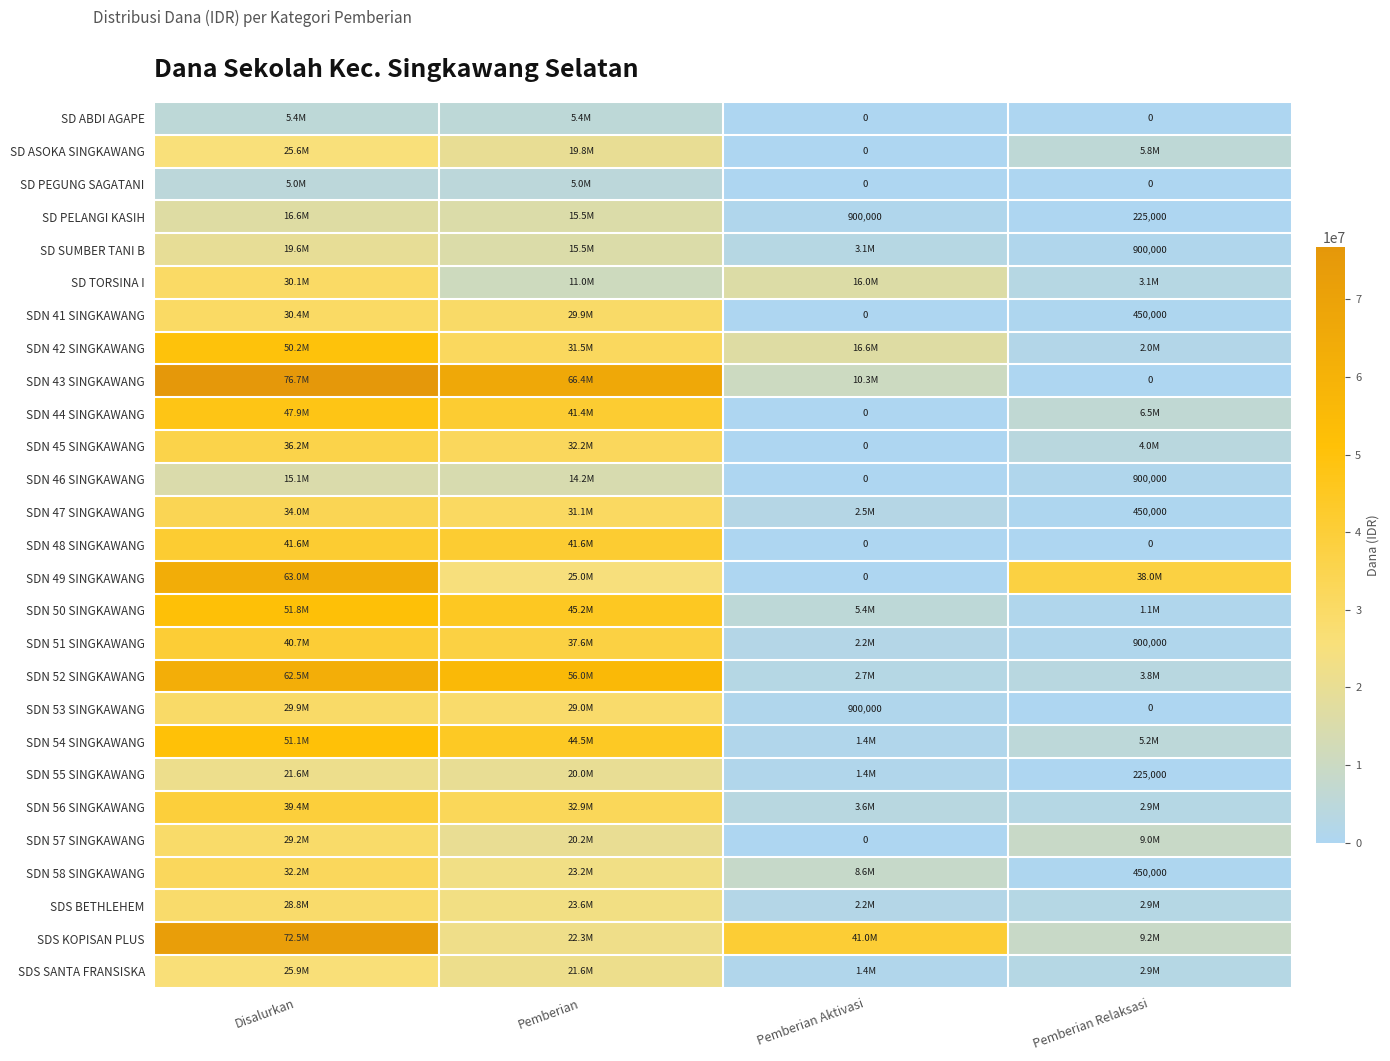

Is the value of SDS SANTA FRANSISKA at Pemberian Aktivasi greater than the value of SDN 57 SINGKAWANG at Pemberian Aktivasi?

Yes